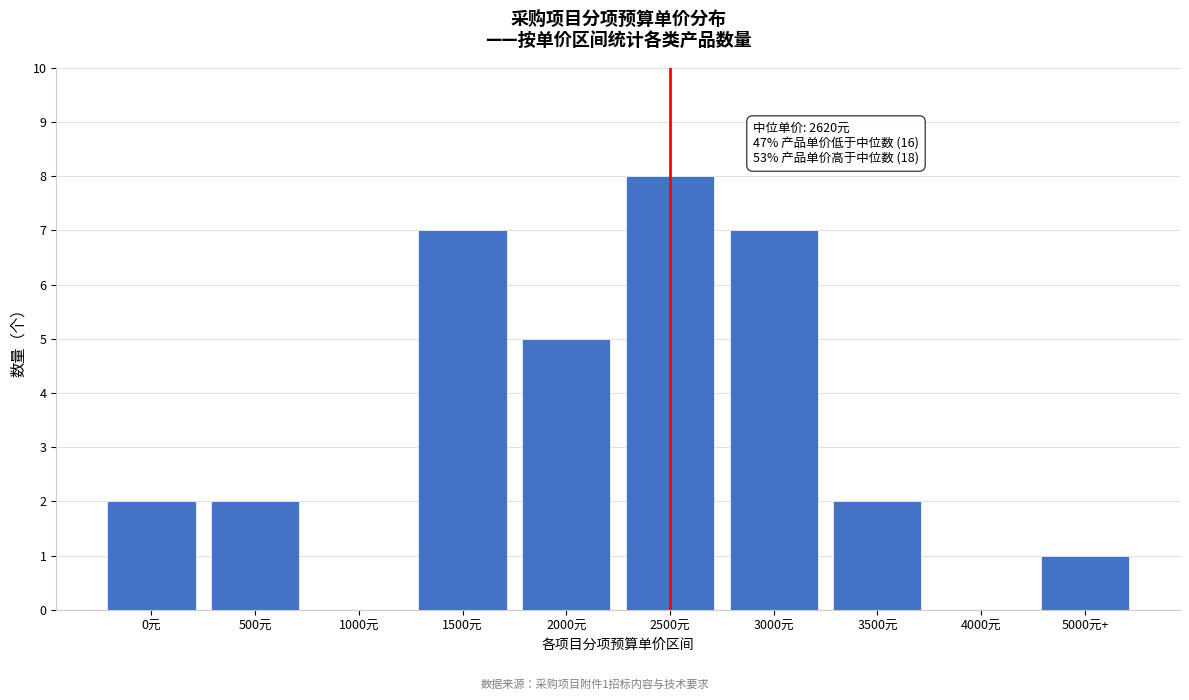

Reading left to right, list all the values displayed in this chart.

0元=2	500元=2	1000元=0	1500元=7	2000元=5	2500元=8	3000元=7	3500元=2	4000元=0	5000元+=1